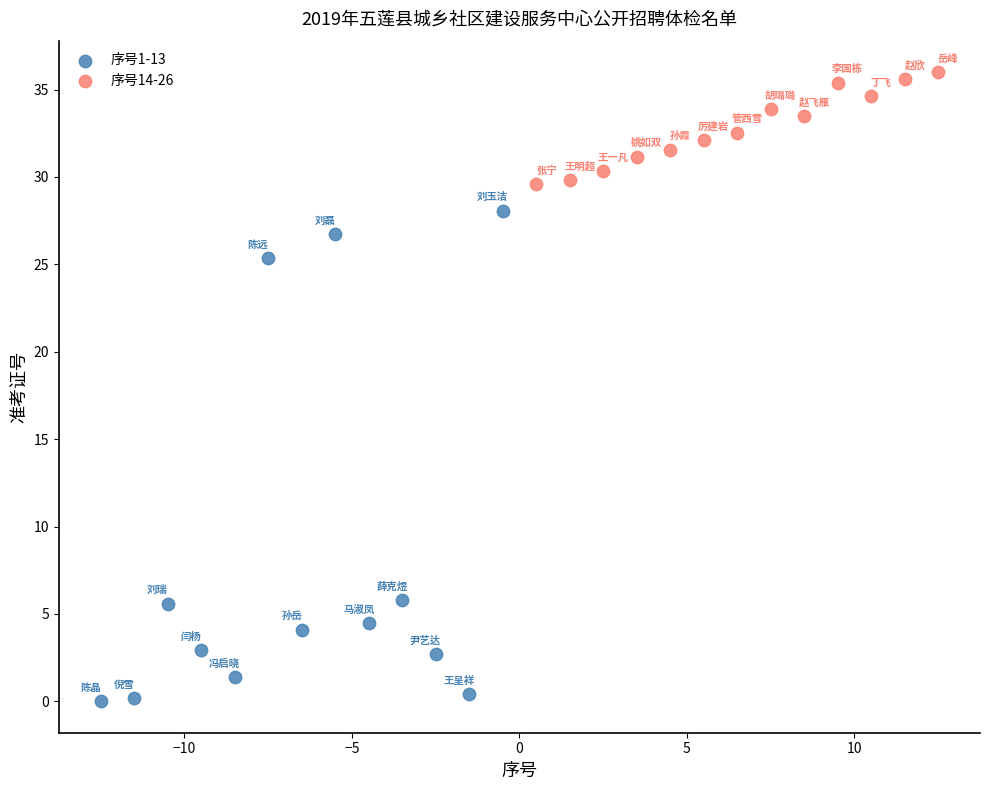

Which series reaches the maximum Y coordinate?

序号14-26